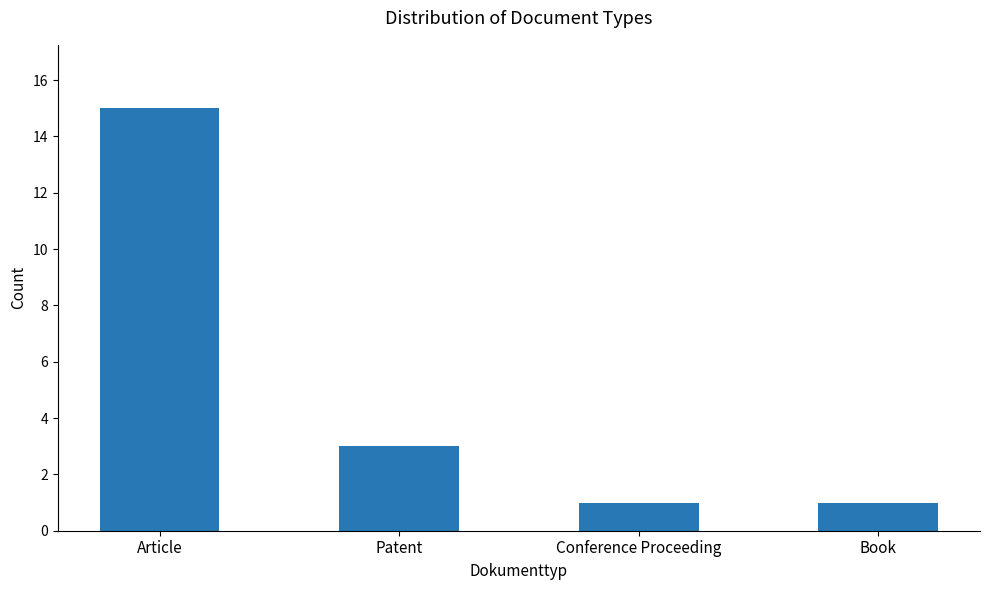

What is the approximate value at Patent?

3